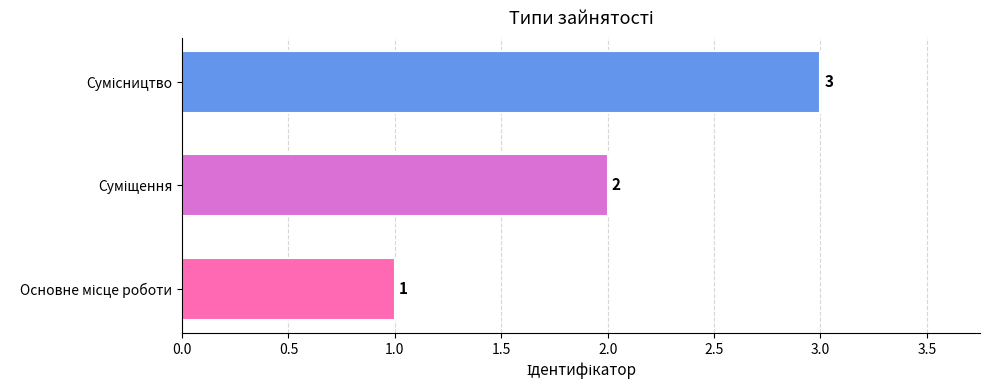

Are the bars grouped side by side (vs. stacked)?

No